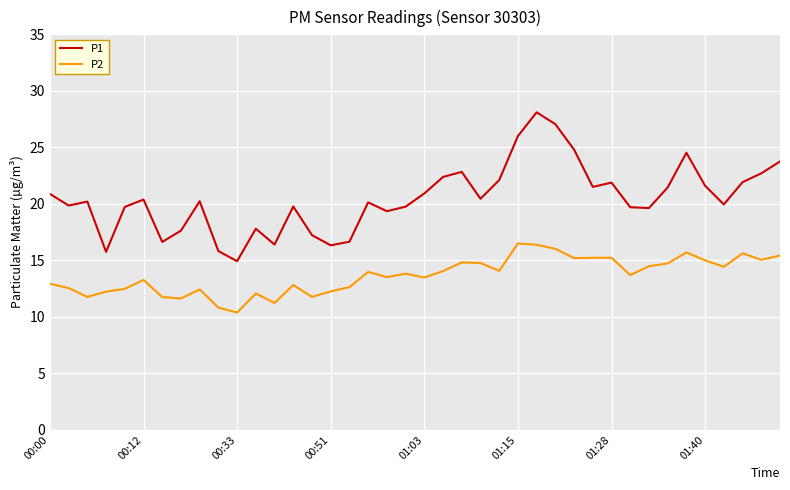

True or false: P1 and P2 intersect in this chart.

False